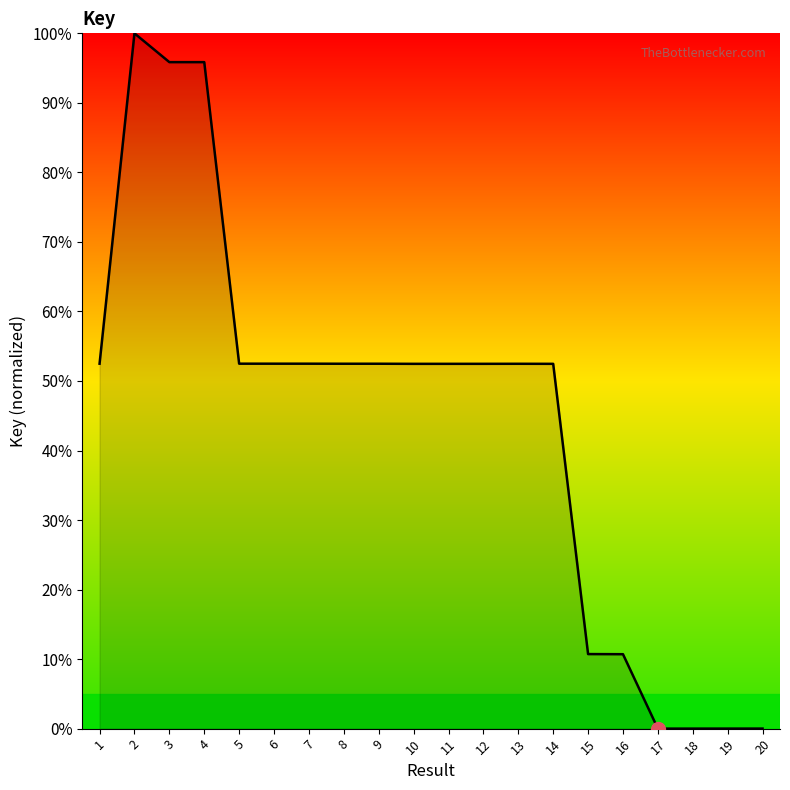

What is the maximum value shown in the chart?

100.0